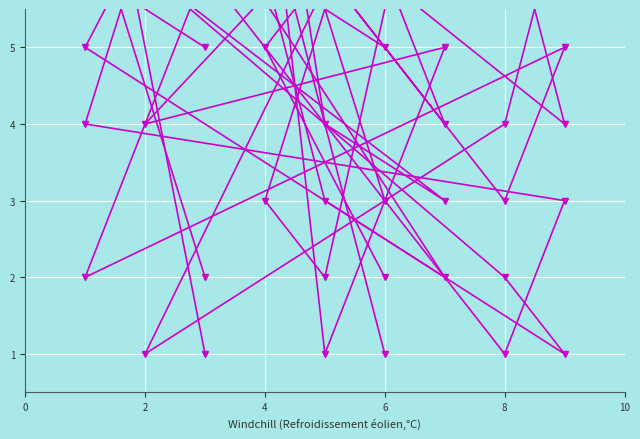

How many interior local peaks does the col_5 series have?

2